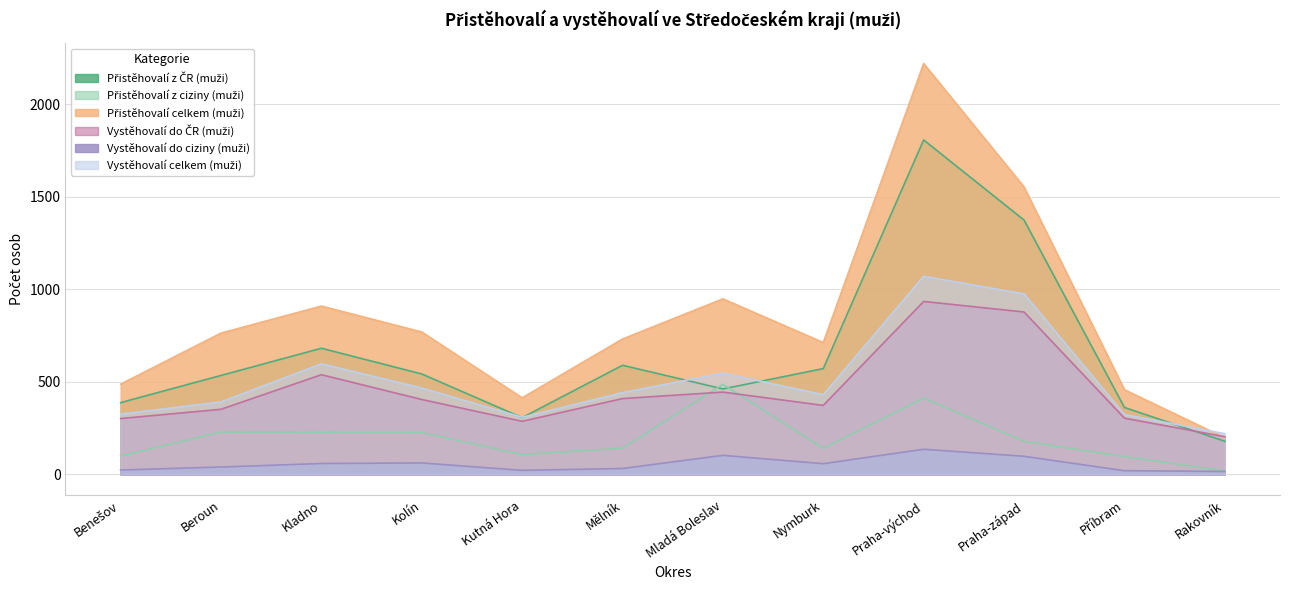

Between Kladno and Mělník, which series saw the biggest shift?

Přistěhovalí celkem (muži)